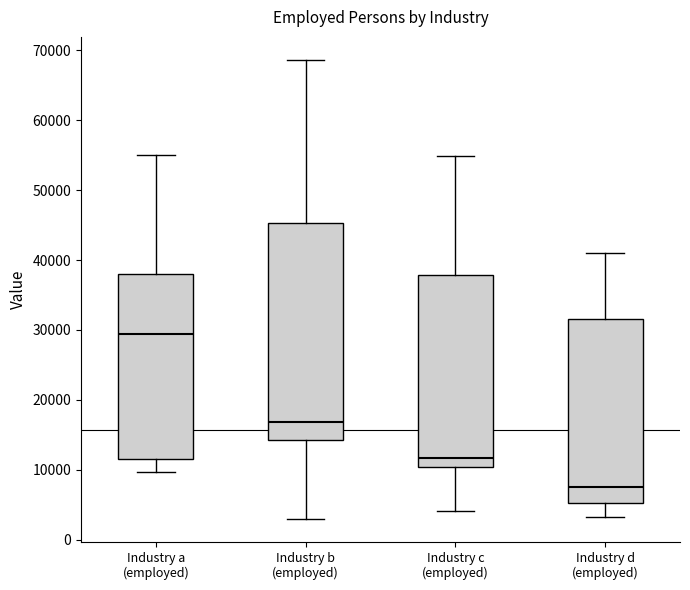

Where does the median line of the box for Industry b (employed) sit on the y-axis? The values are not printed on the chart, so give them approximately, as read against the axis.

17000